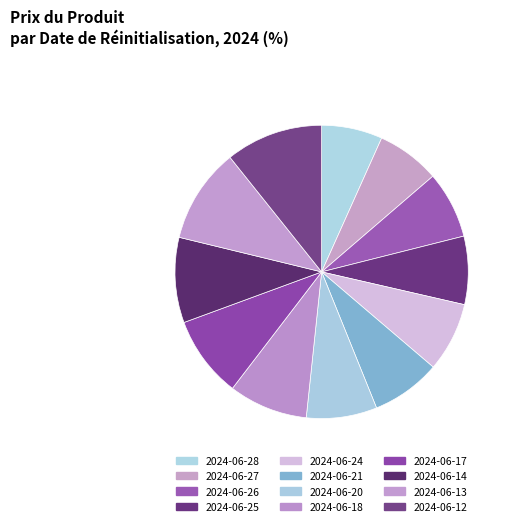

Combined, do 2024-06-27 and 2024-06-24 account for over 50%?

No